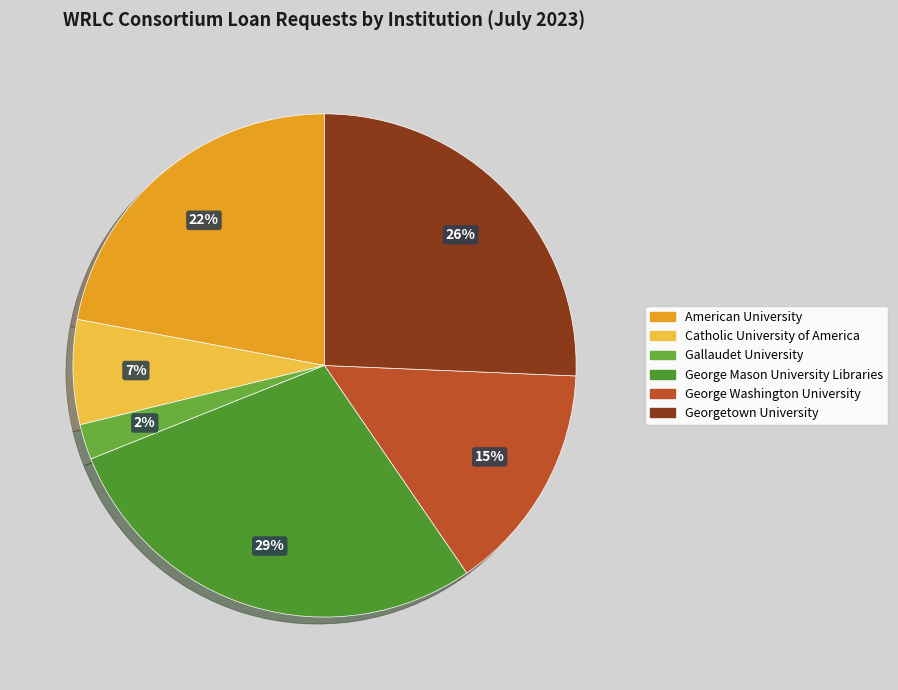

Is there a majority slice in this chart?

No